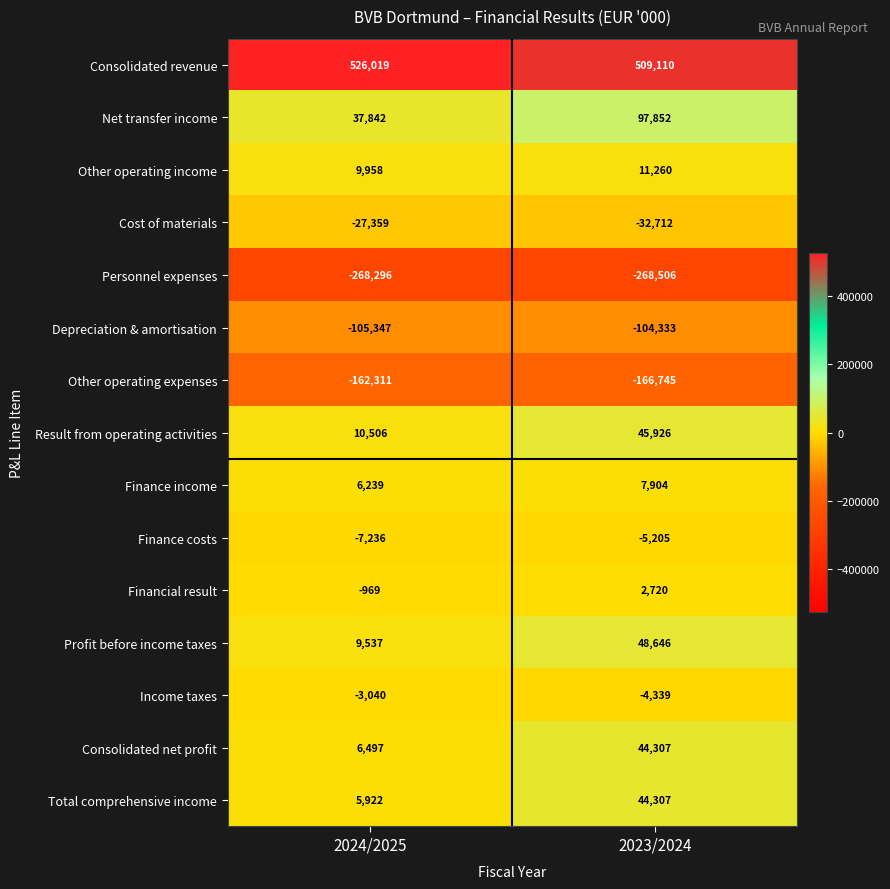

What is the sum of all Finance costs values?

-12441